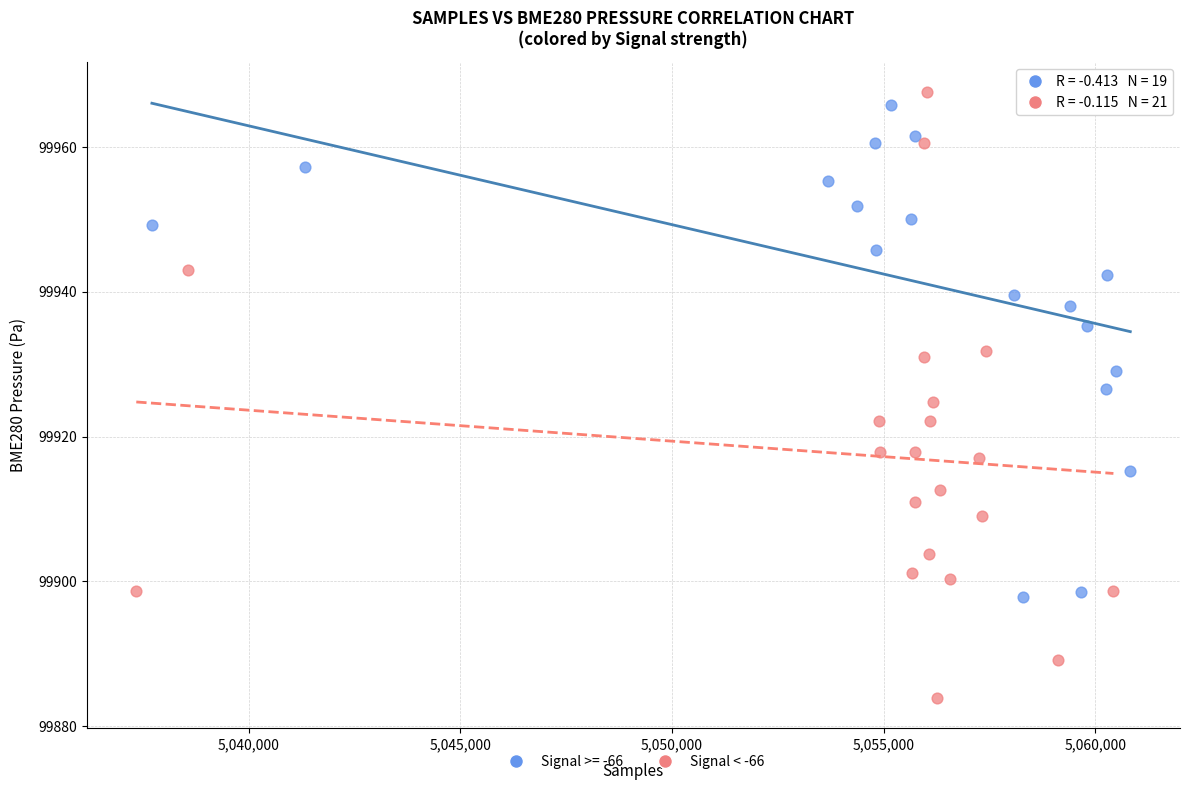

Which series contains the lowest Y value?

Signal < -66